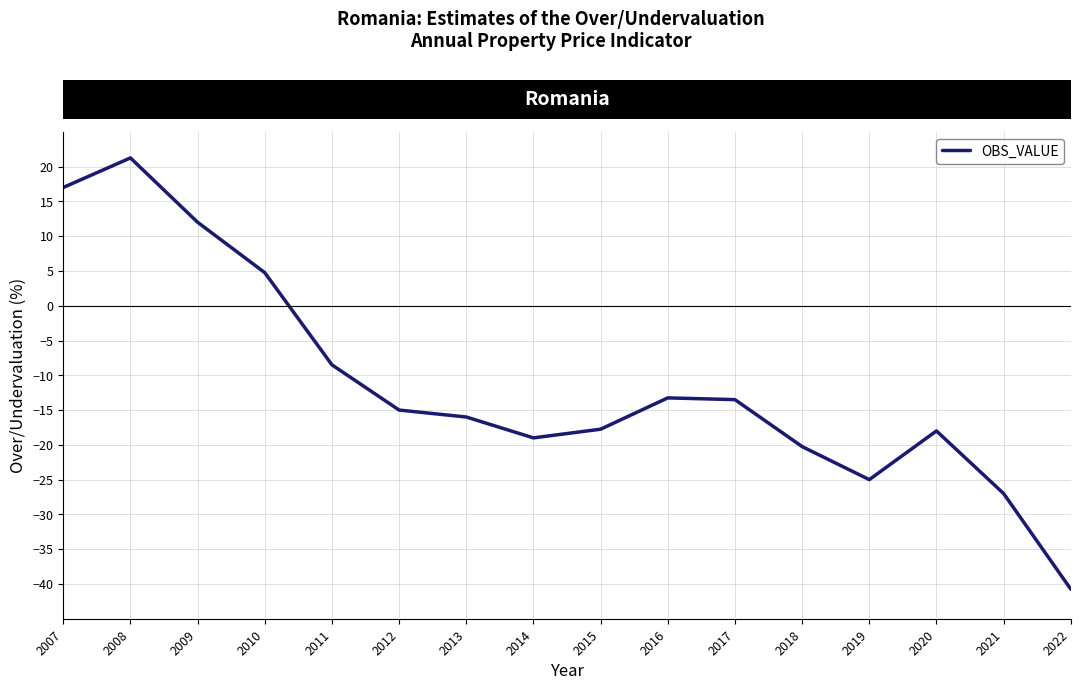

Which category has the highest value across all series?

2008